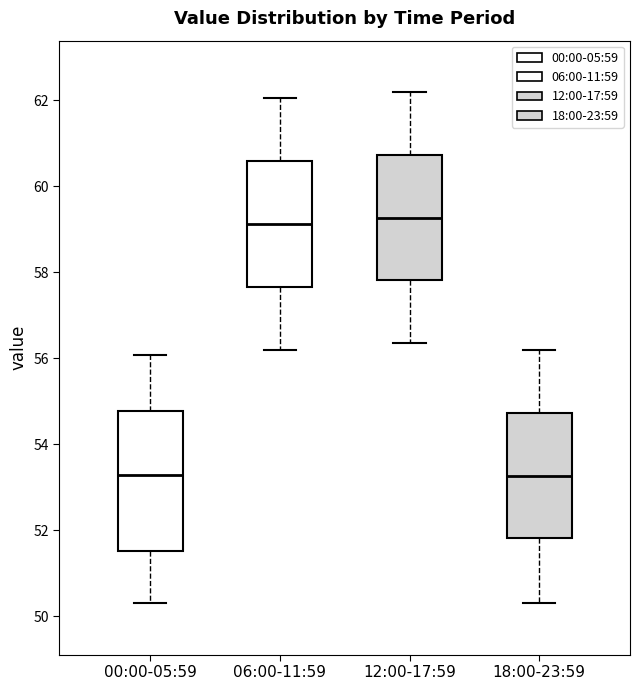

Reading left to right, read every box against the y-axis: the position of its median line, the range the box covers, and the ends of its whiskers. The values are not printed on the chart, so give them approximately, as read against the axis.

00:00-05:59: median 53.2, box 51.6 to 54.8, whiskers 50.4 to 56.0
06:00-11:59: median 59.2, box 57.6 to 60.6, whiskers 56.2 to 62.0
12:00-17:59: median 59.2, box 57.8 to 60.8, whiskers 56.4 to 62.2
18:00-23:59: median 53.2, box 51.8 to 54.8, whiskers 50.4 to 56.2